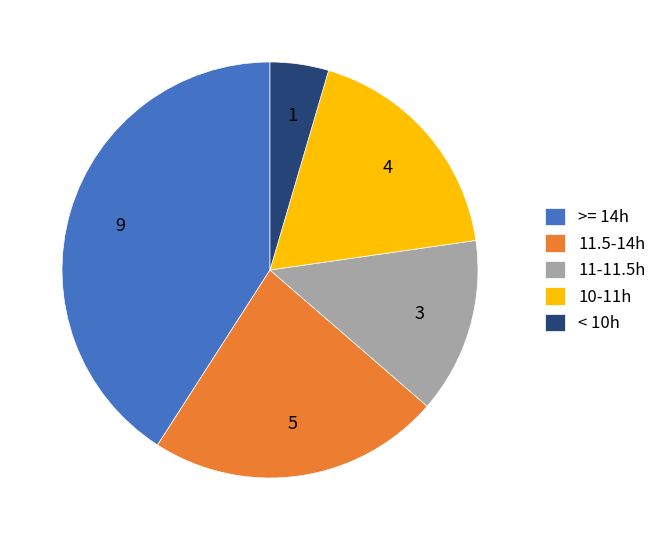

Count the number of slices in the pie.

5